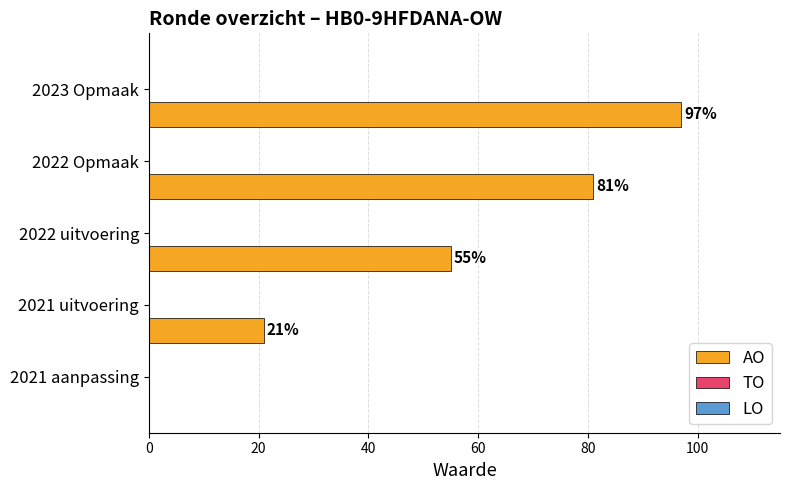

What is the maximum value shown in the chart?

97